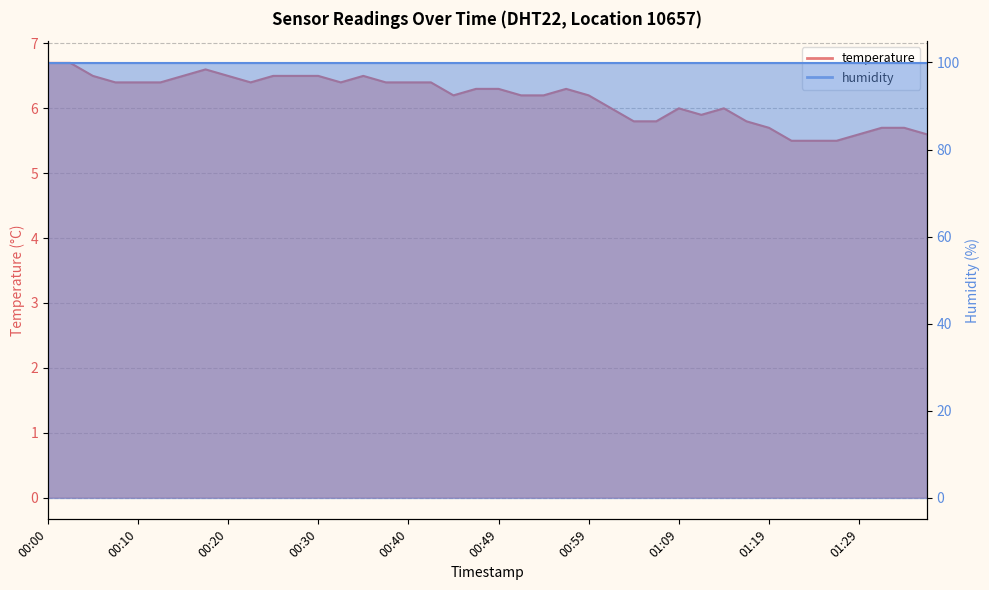

What is the average value?

6.2